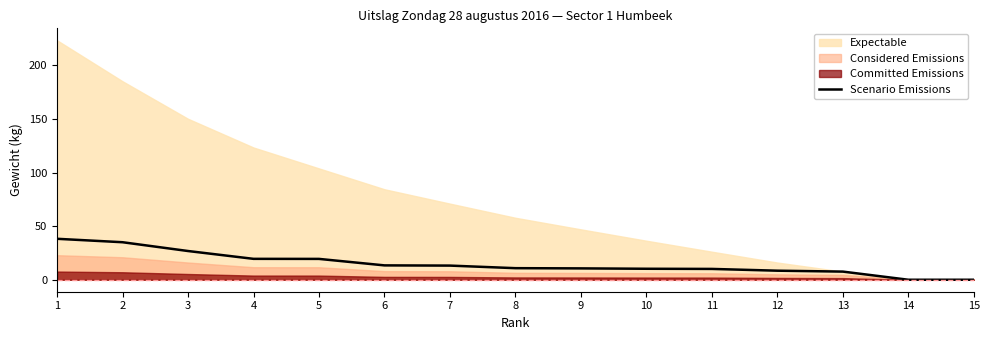

Does the chart display data point markers on the line(s)?

No